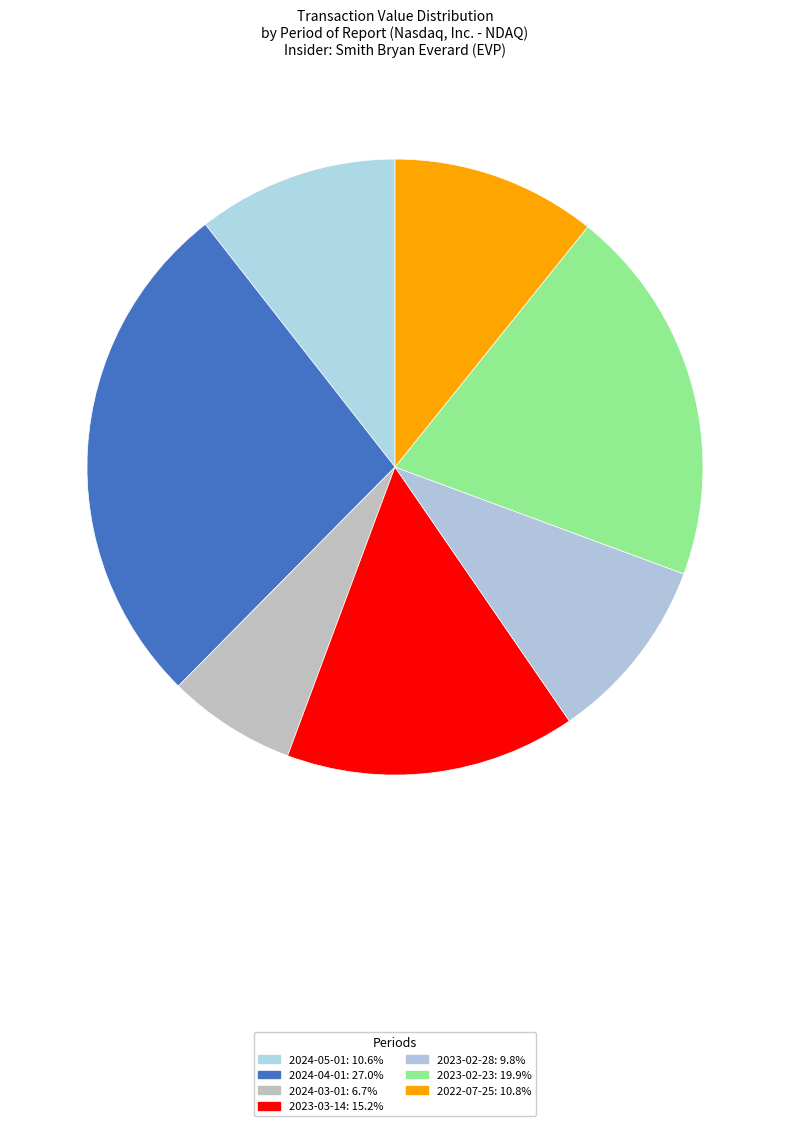

What percentage is the 2024-05-01 slice, to the nearest percent?

11%